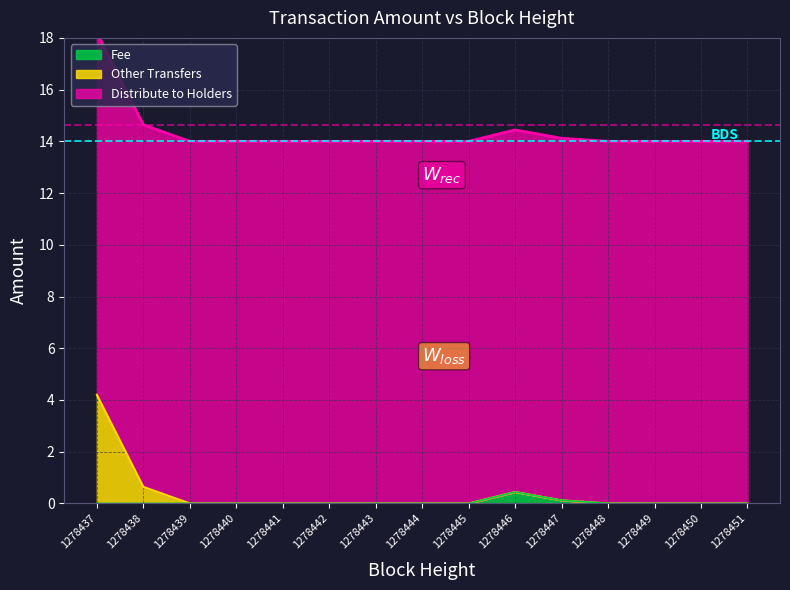

What is the difference between the maximum and minimum values in the Other Transfers series?

4.2